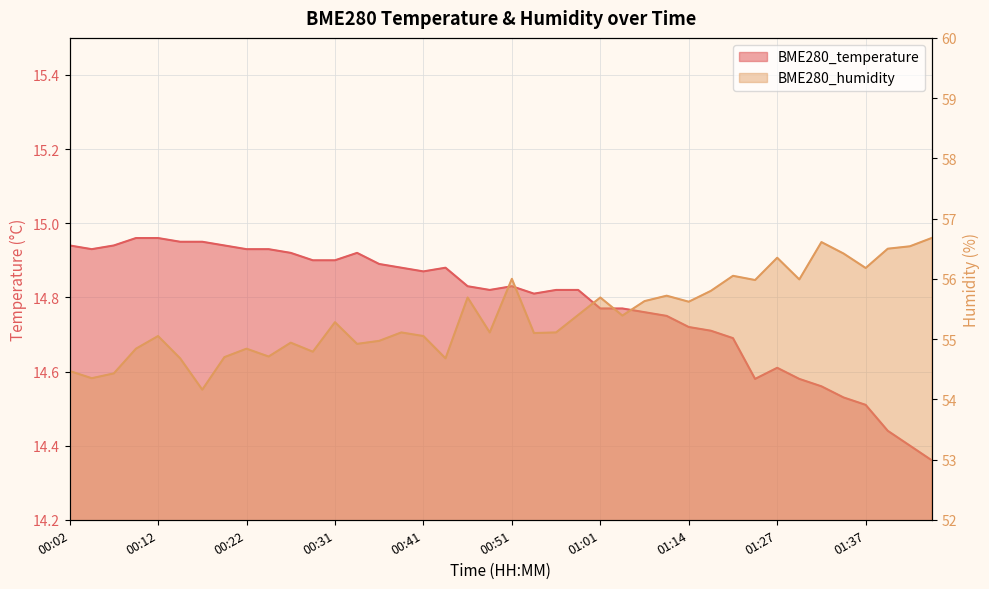

Rank the series at 00:19 from highest to lowest value.

BME280_humidity, BME280_temperature